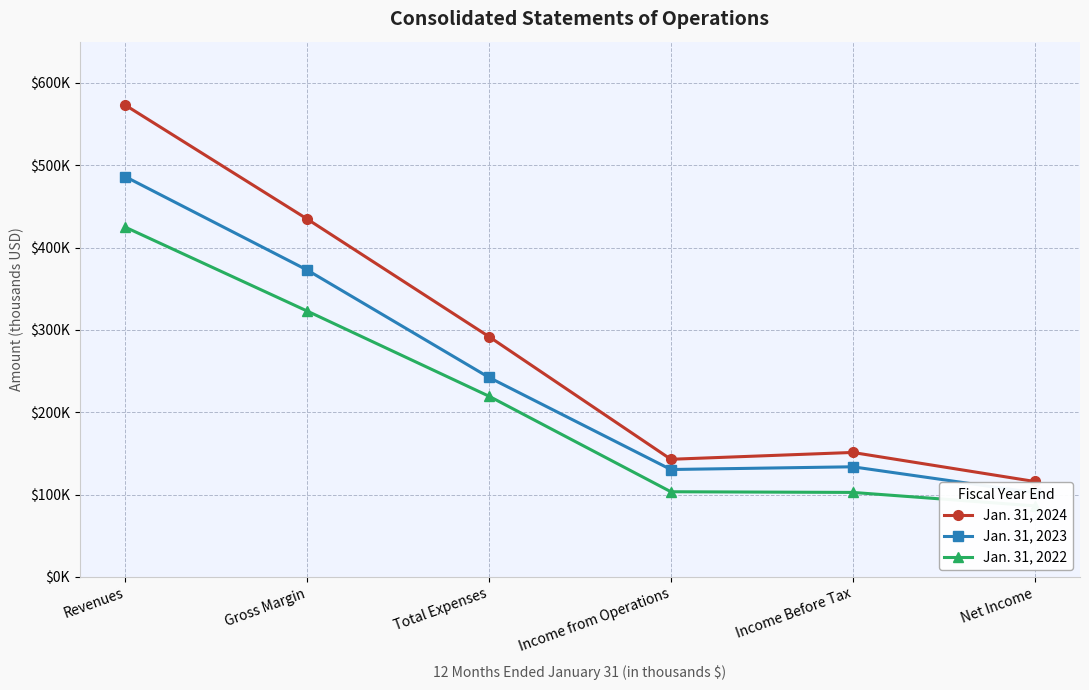

What are all the series names shown in the legend?

Jan. 31, 2024, Jan. 31, 2023, Jan. 31, 2022